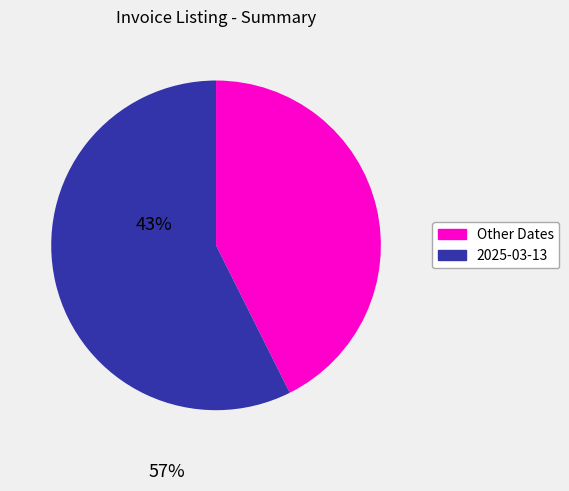

Is there any slice that represents more than half of the pie?

Yes